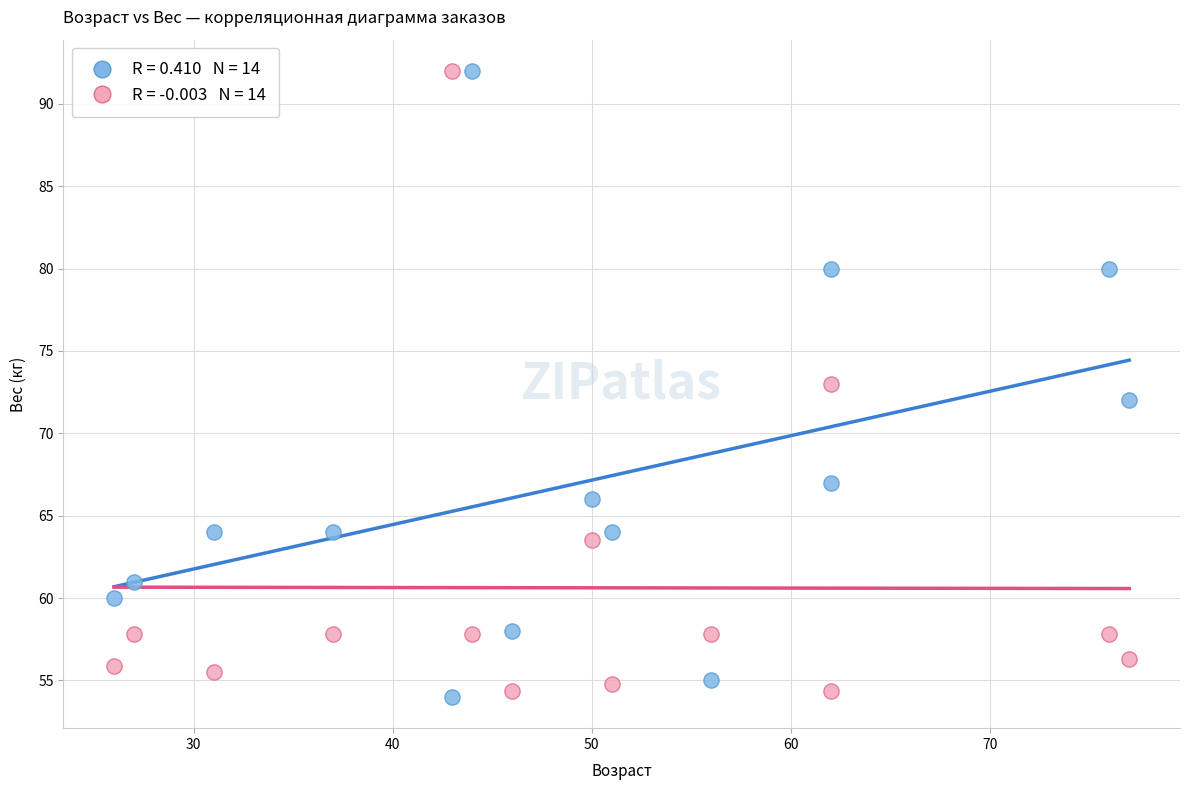

Across all data points, what is the range of X values (max minus min)?

51.0